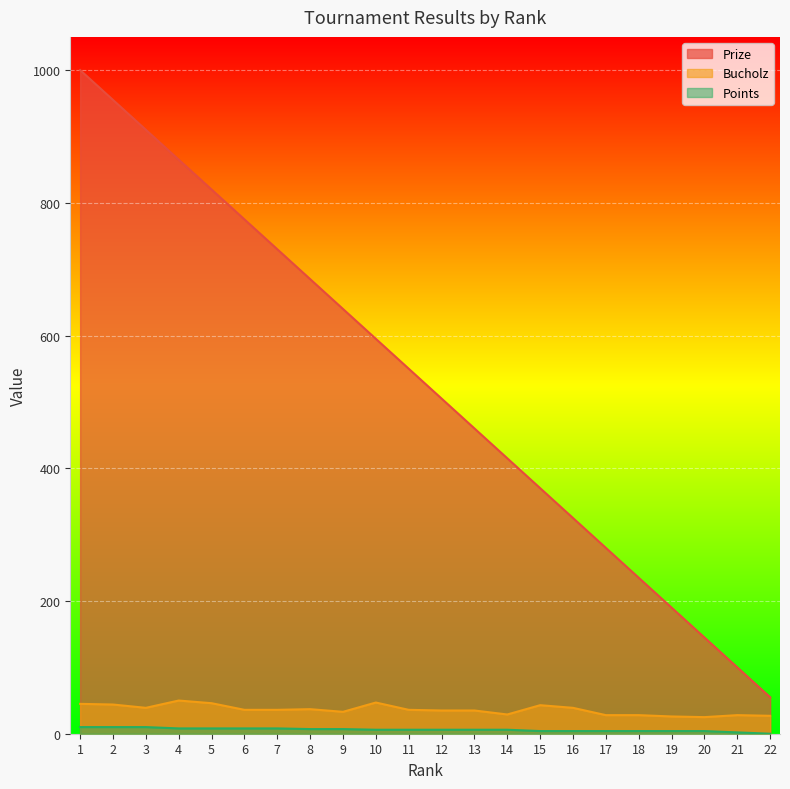

Reading left to right, list all the values displayed in this chart.

Prize: 1=1000	2=955	3=910	4=865	5=820	6=775	7=730	8=685	9=640	10=595	11=550	12=505	13=460	14=415	15=370	16=325	17=280	18=235	19=190	20=145	21=100	22=55
Bucholz: 1=45	2=44	3=39	4=50	5=46	6=36	7=36	8=37	9=33	10=47	11=36	12=35	13=35	14=29	15=43	16=39	17=28	18=28	19=26	20=25	21=28	22=27
Points: 1=10	2=10	3=10	4=8	5=8	6=8	7=8	8=7	9=7	10=6	11=6	12=6	13=6	14=6	15=4	16=4	17=4	18=4	19=4	20=4	21=2	22=0